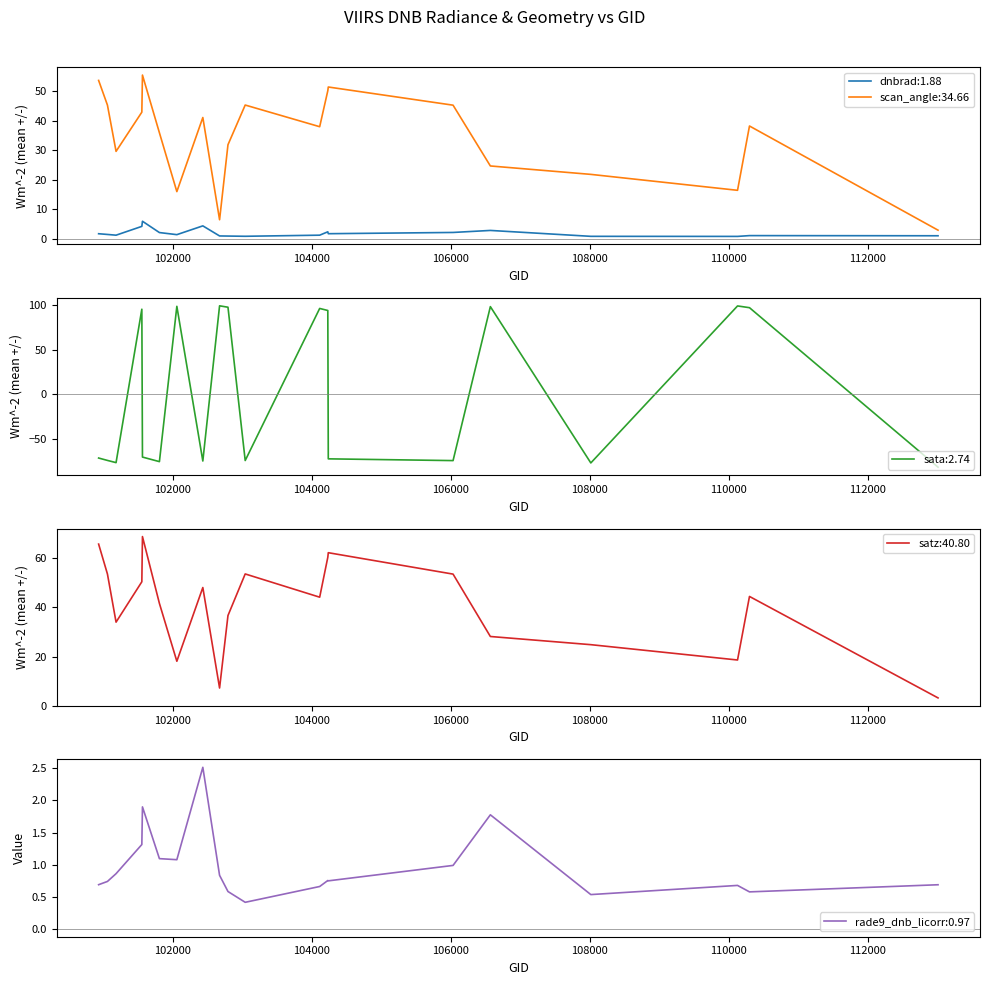

What is the smallest value displayed?

-81.4